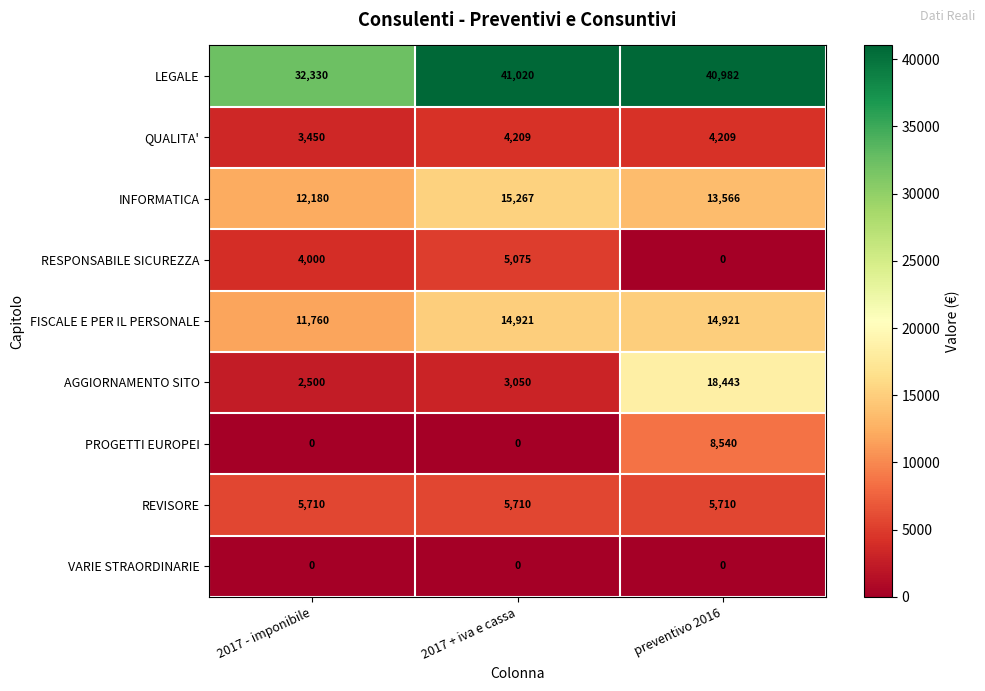

How many series are shown in this chart?

9